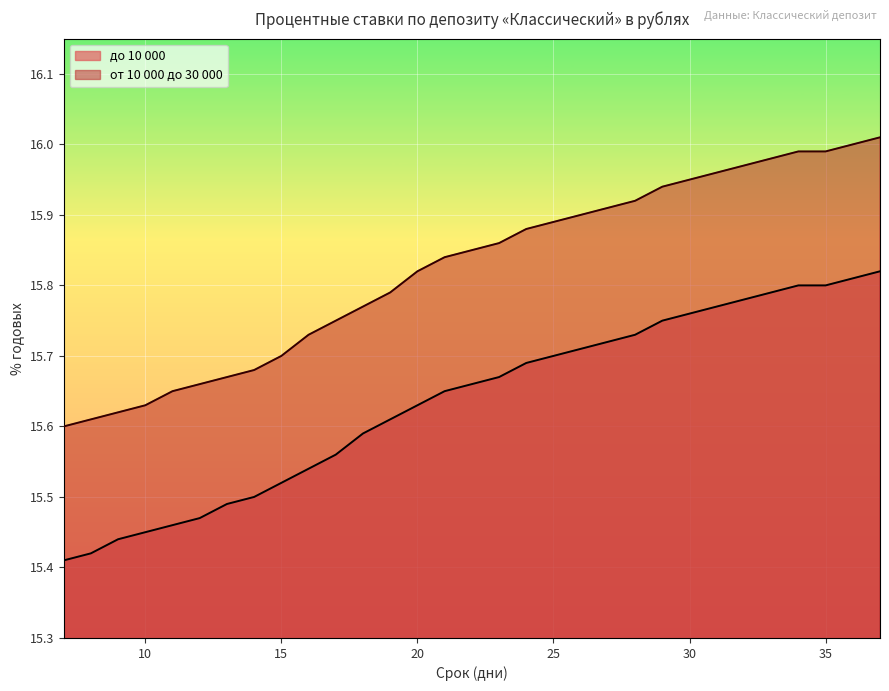

List the series in order of their overall mean, highest first.

от 10 000 до 30 000, до 10 000